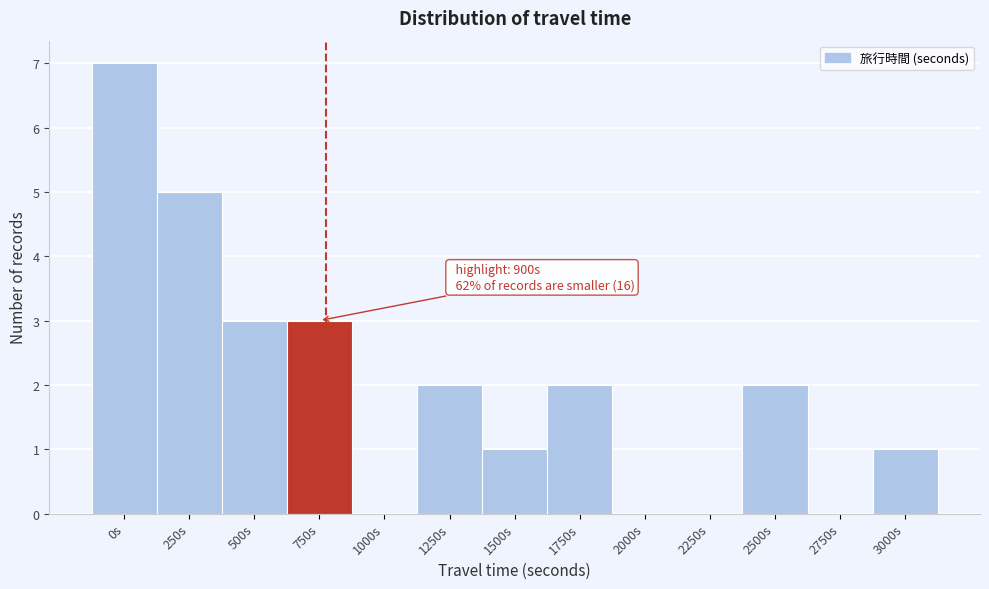

Reading left to right, extract all data points from this chart.

0s=7	250s=5	500s=3	750s=3	1000s=0	1250s=2	1500s=1	1750s=2	2000s=0	2250s=0	2500s=2	2750s=0	3000s=1